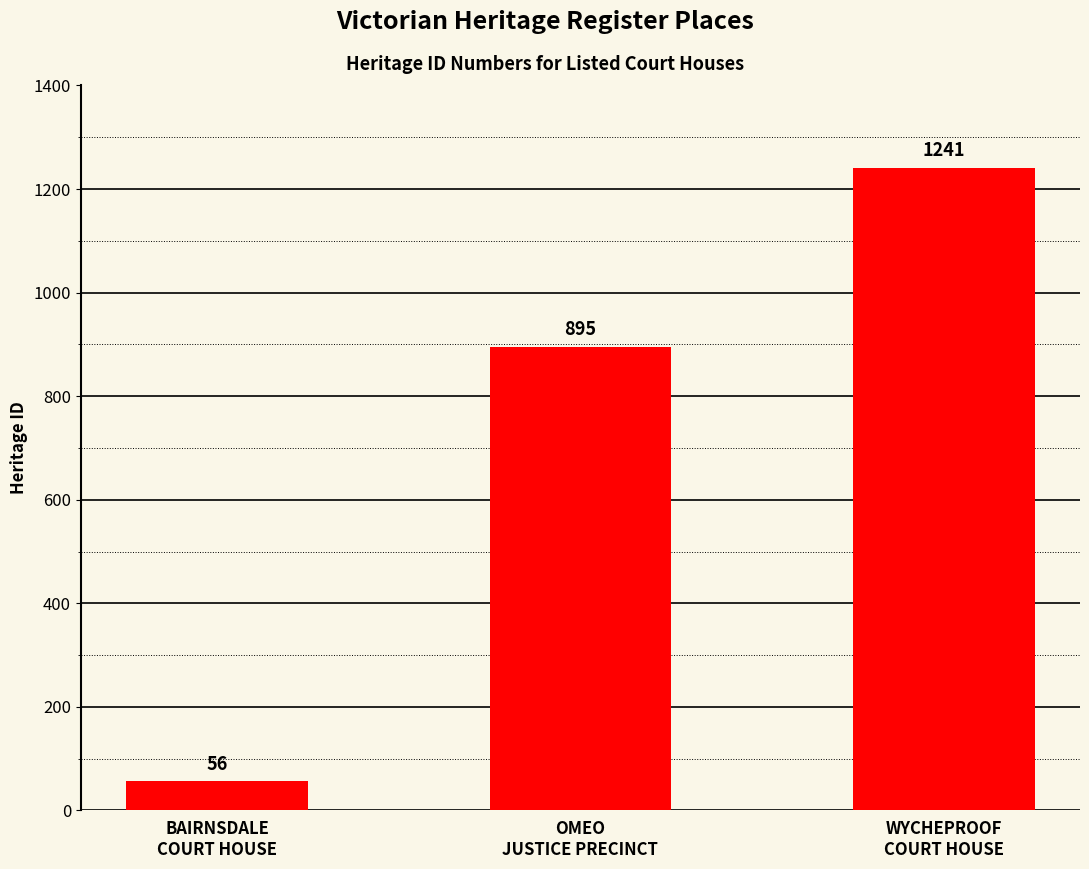

What is the value of the 3rd bar from the left?

1241